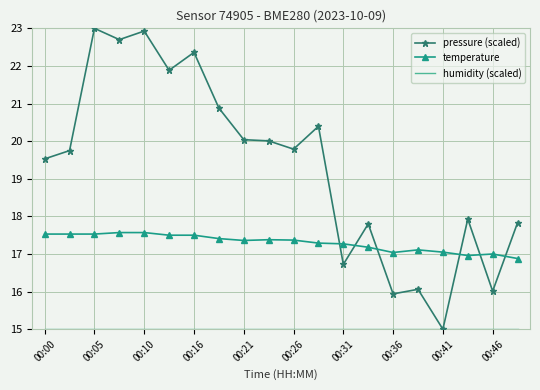

At how many categories does at least one series exceed 15?

20